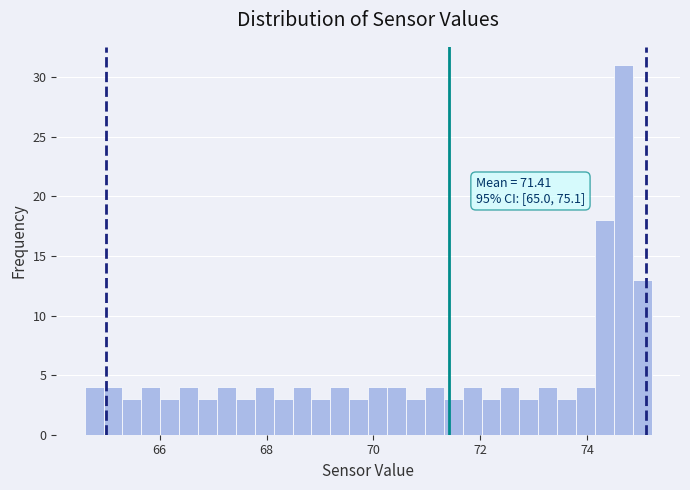

Read against the x-axis, roughly where is the centre of the tallest bar?

74.6